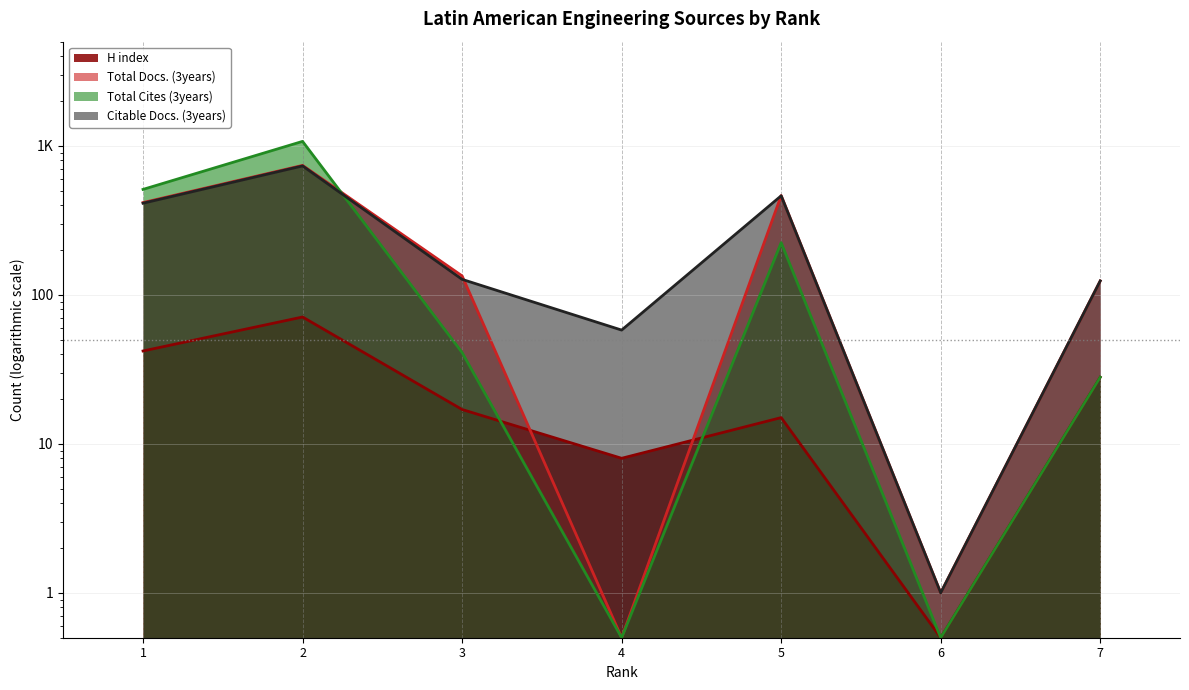

What is the spread (max minus min) of values at 7?

96.0